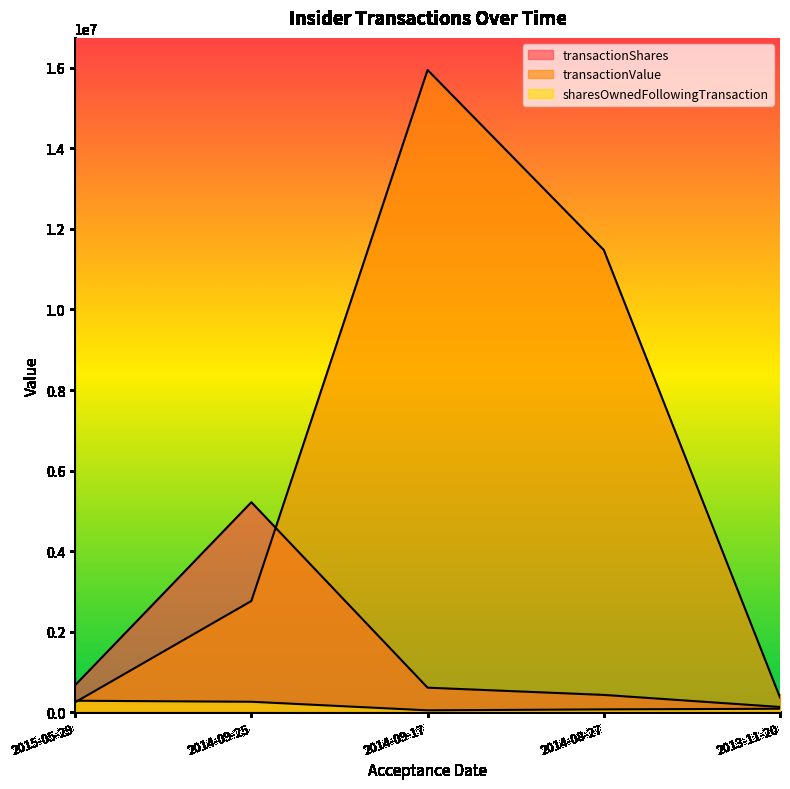

Which label corresponds to the largest value in the chart?

2014-09-17